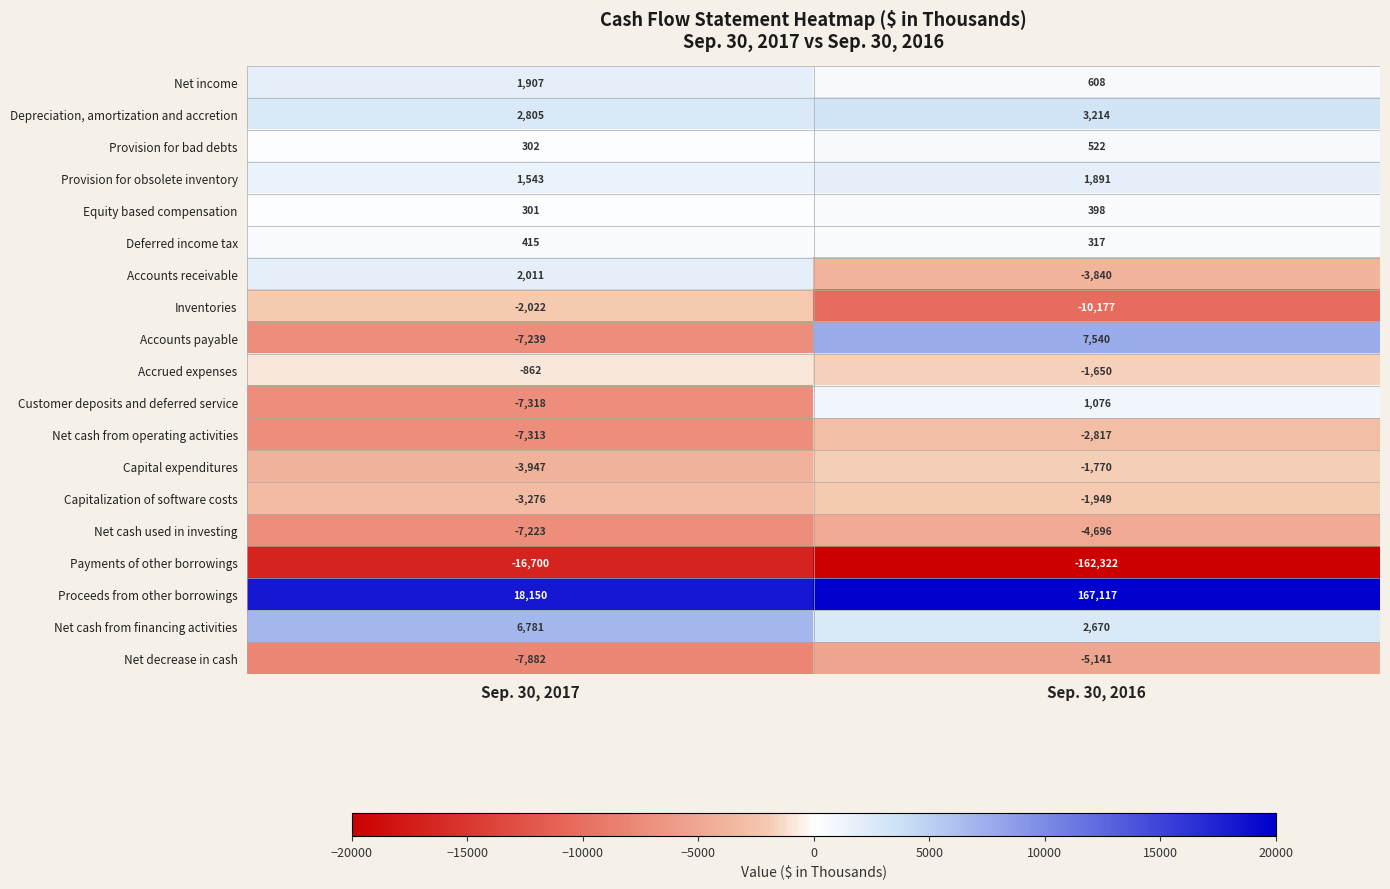

What is the difference between the highest and lowest values at Sep. 30, 2016?

329439